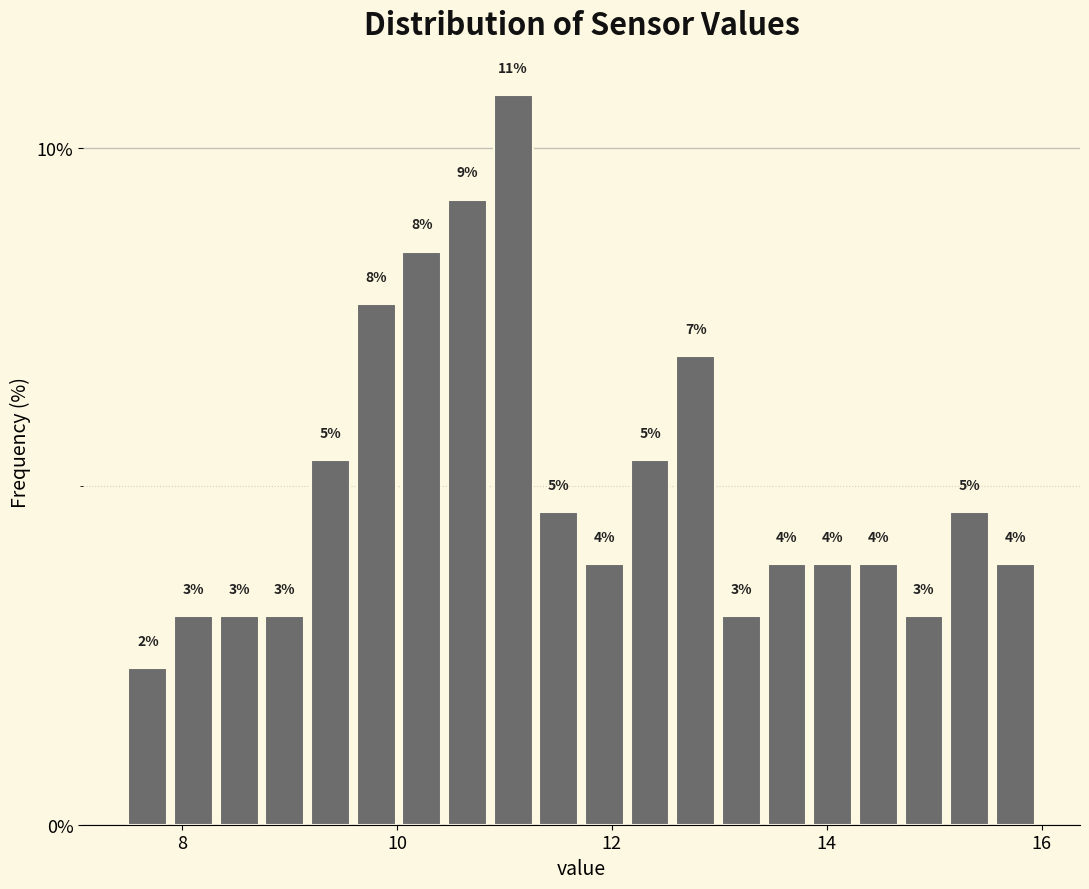

Around what value on the x-axis is the tallest bar? Give the approximate position of its centre, as read against the axis.

11.0